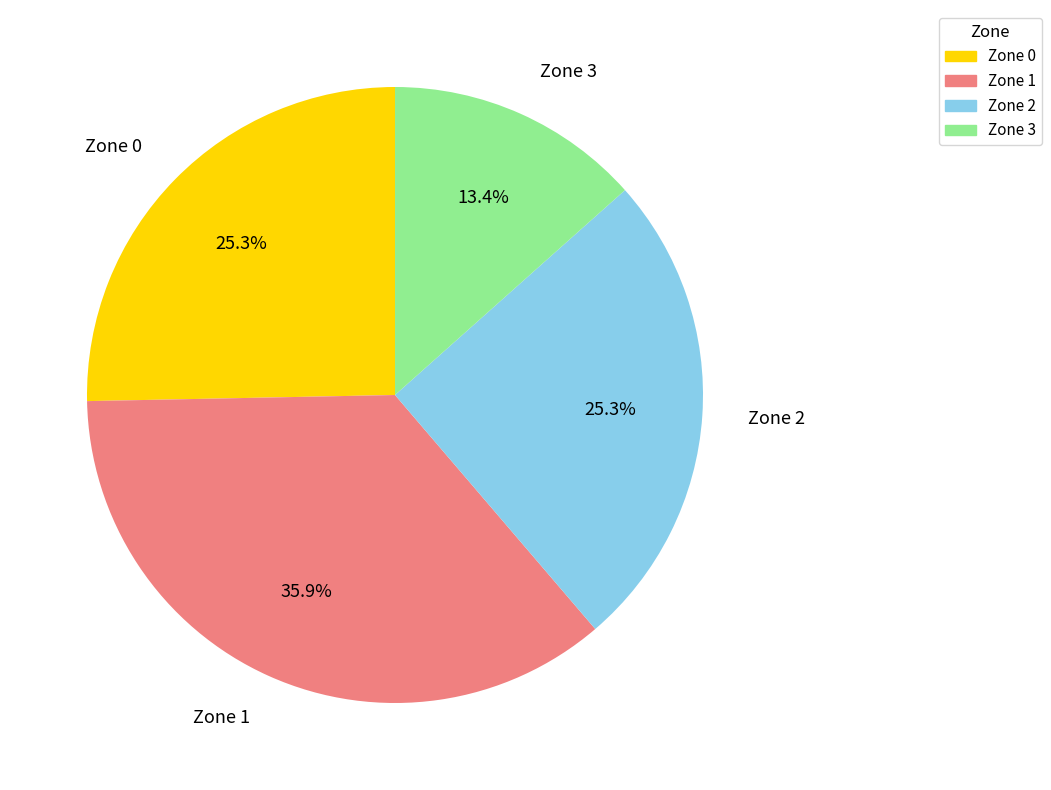

Which category has the smallest portion of the pie?

Zone 3